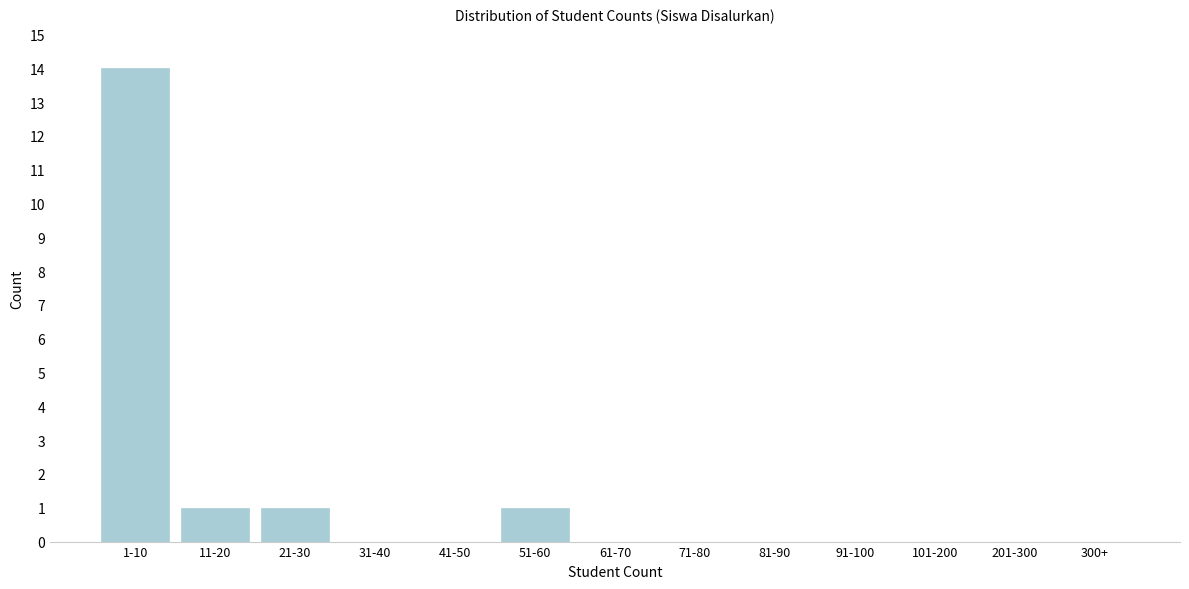

Reading right to left, transcribe all the data shown in this chart.

300+=0	201-300=0	101-200=0	91-100=0	81-90=0	71-80=0	61-70=0	51-60=1	41-50=0	31-40=0	21-30=1	11-20=1	1-10=14